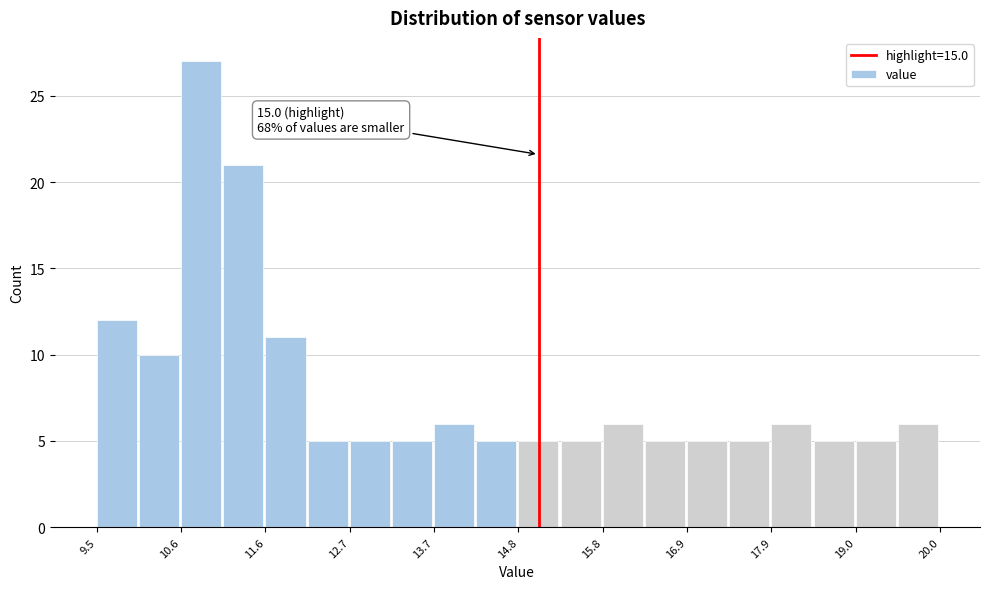

Around what value on the x-axis is the tallest bar? Give the approximate position of its centre, as read against the axis.

10.8